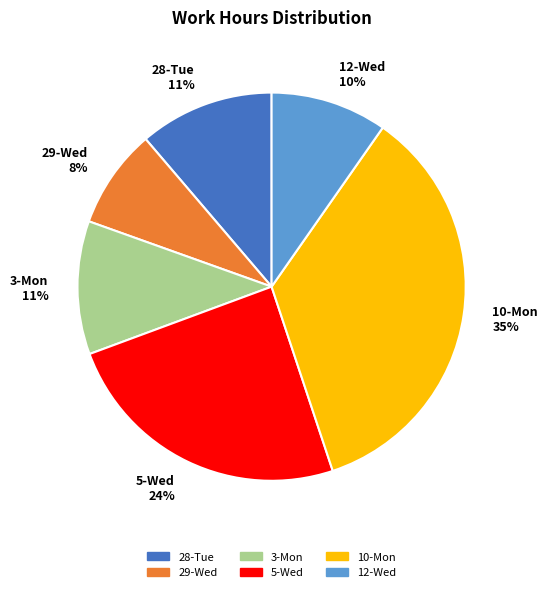

Which slice is the smallest?

29-Wed